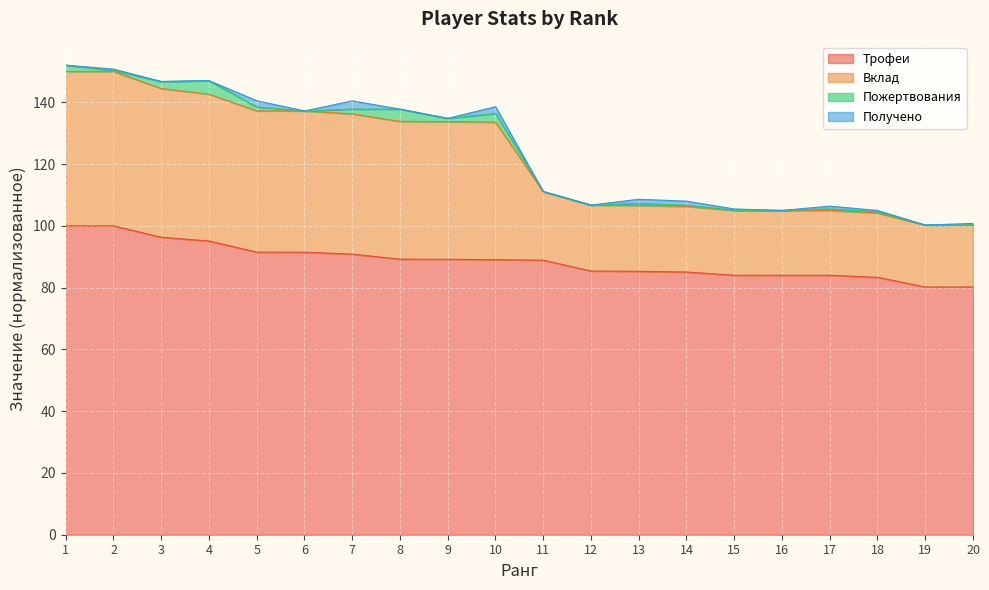

In Вклад, how many points are higher than both neighbors (excluding endpoints)?

5